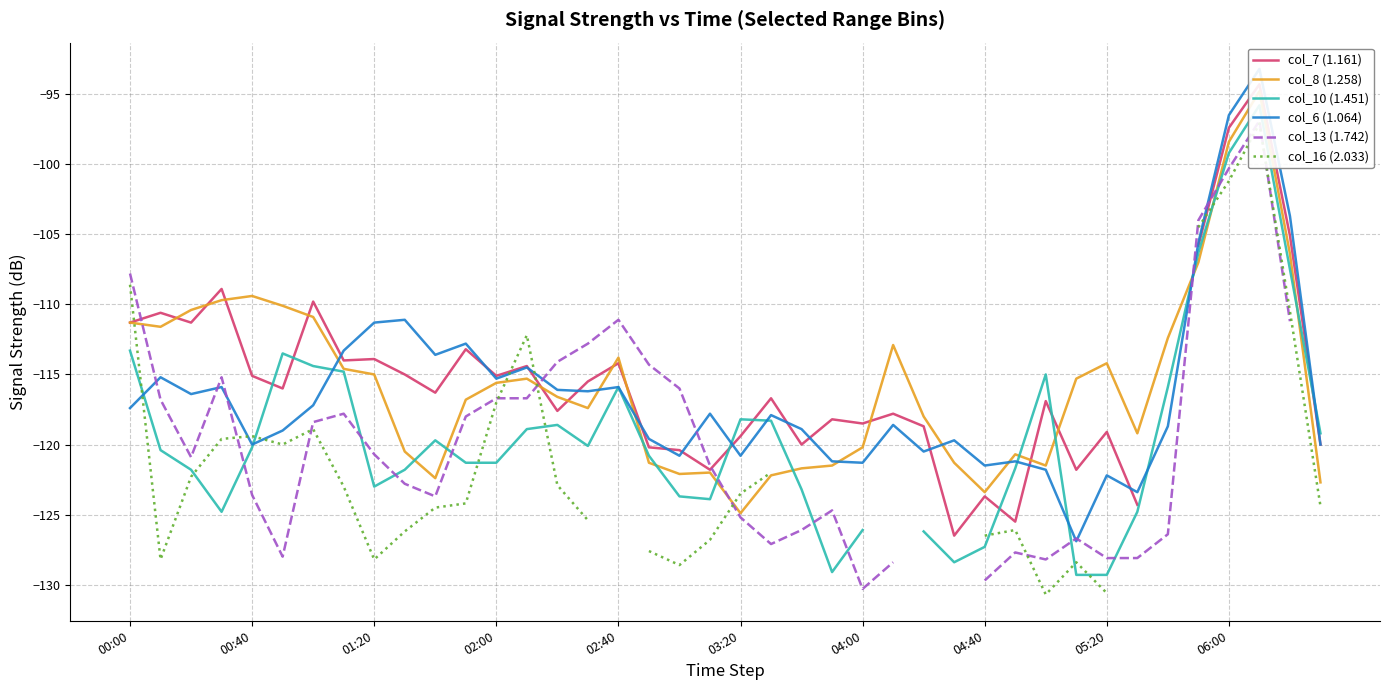

What is the label of the 40th point from the right?

00:00